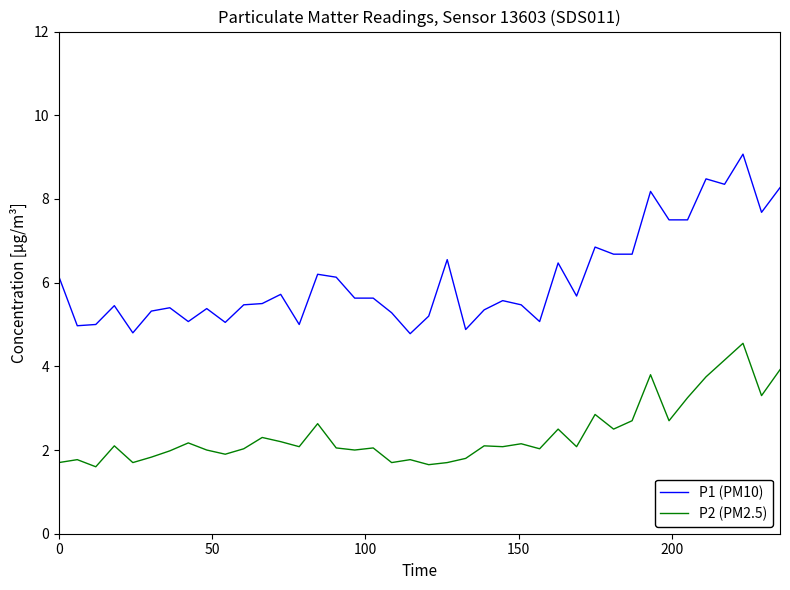

True or false: P1 (PM10) and P2 (PM2.5) intersect in this chart.

False